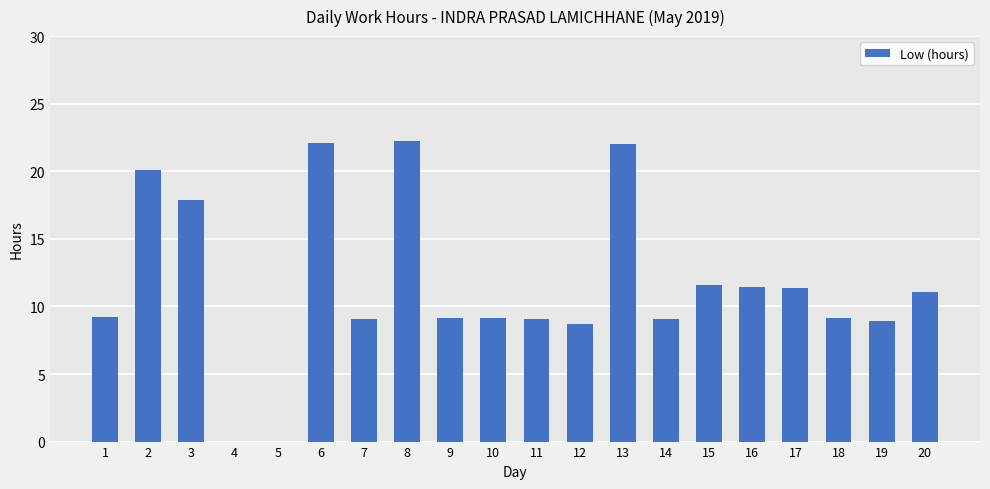

What is the ratio of the value at 20 to the value at 11?

1.2